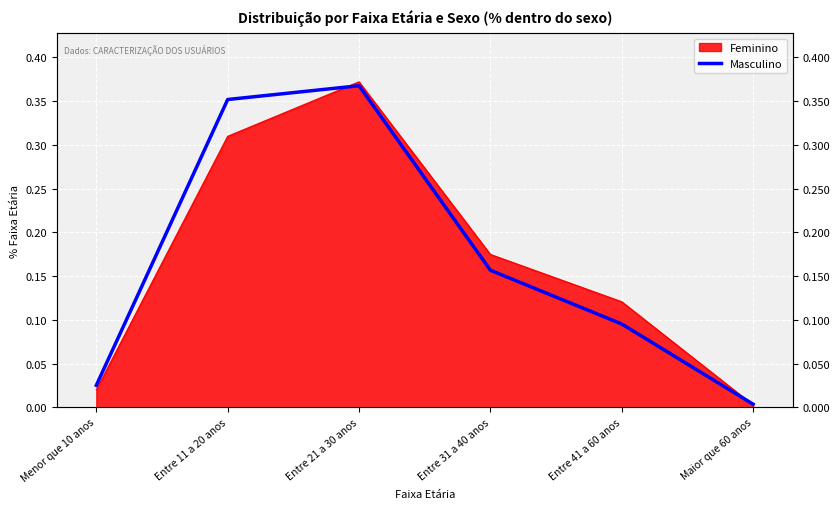

Which has a higher value, Entre 21 a 30 anos or Entre 41 a 60 anos?

Entre 21 a 30 anos